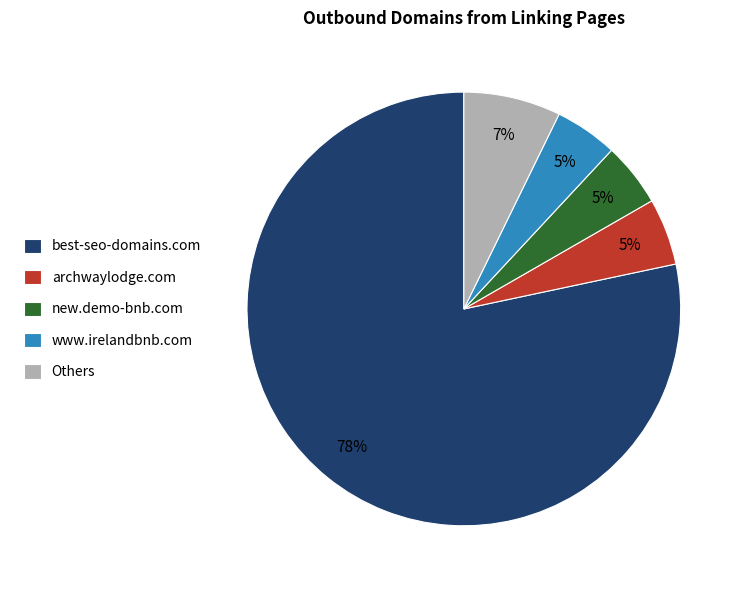

Do www.irelandbnb.com and new.demo-bnb.com together represent more than half of the pie?

No